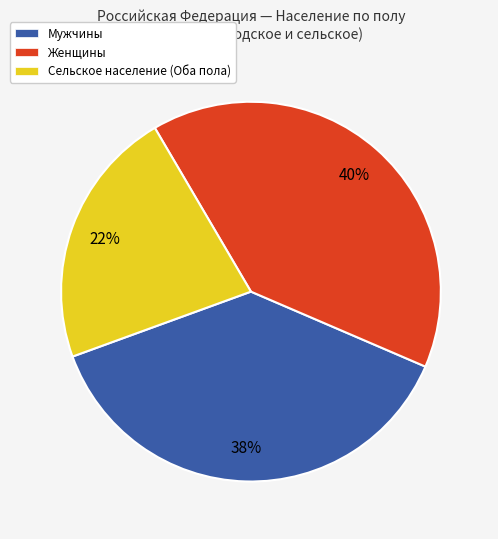

Does any single category account for the majority?

No